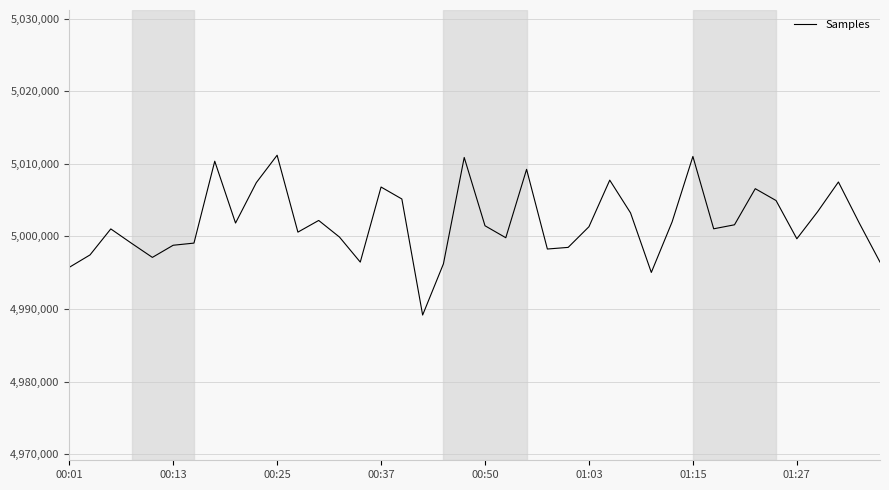

What is the difference between the maximum and minimum values?

22007